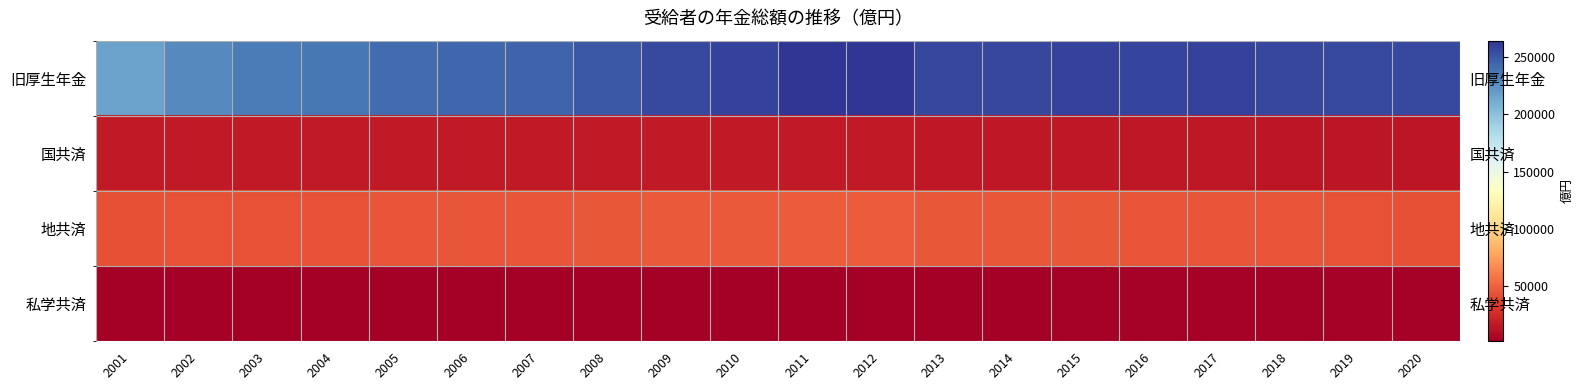

What is the difference between the second highest and second lowest values in the 国共済 series?

2497